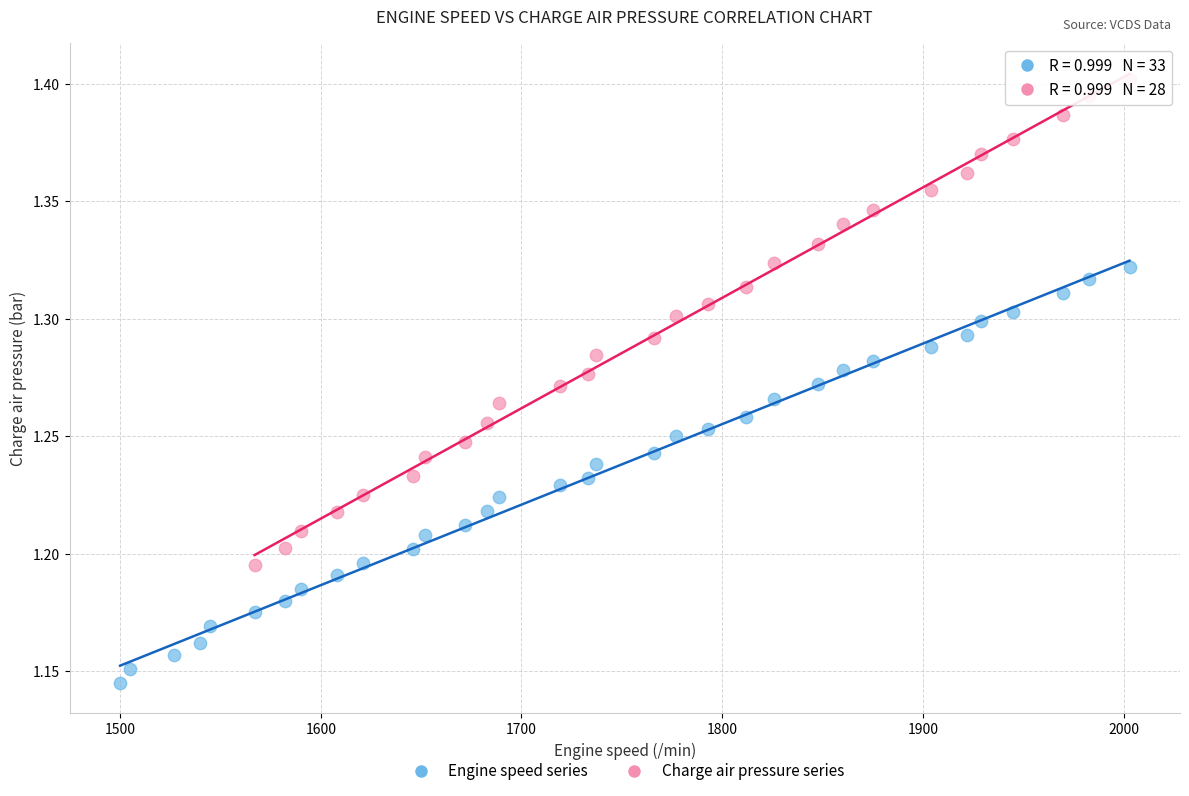

Which series reaches the maximum Y coordinate?

Charge air pressure series